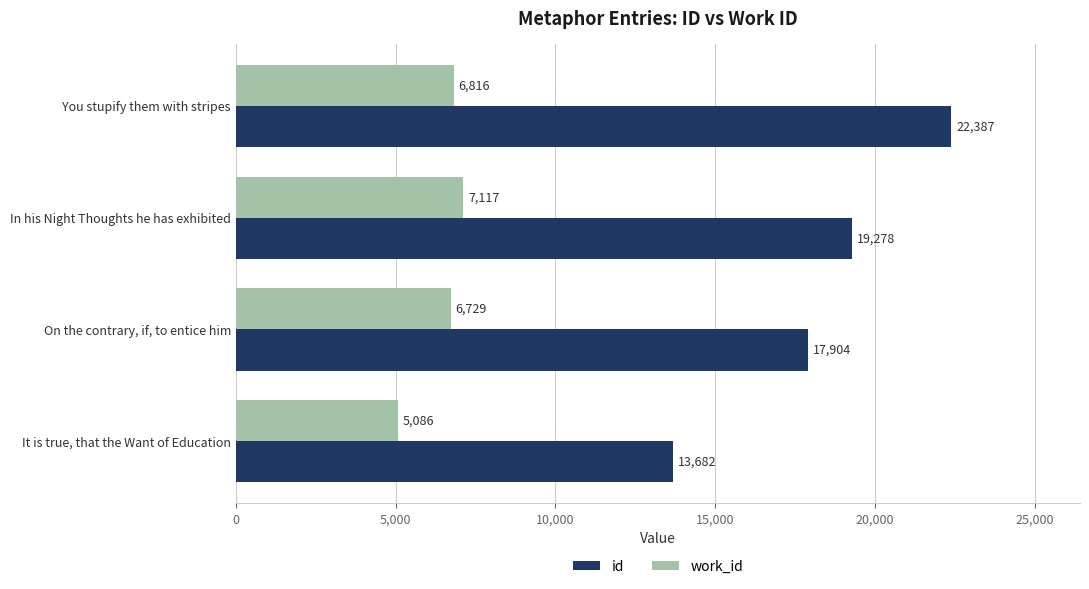

At It is true, that the Want of Education, list the series in order from largest to smallest.

id, work_id